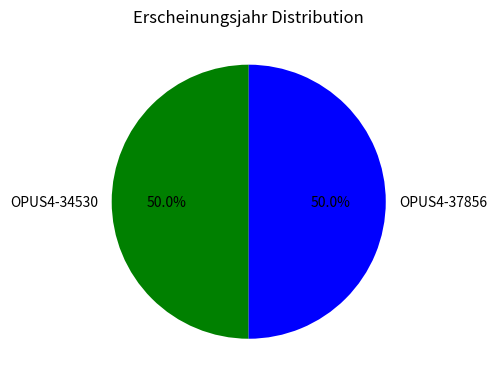

What is the ratio of the value at OPUS4-37856 to the value at OPUS4-34530?

1.0